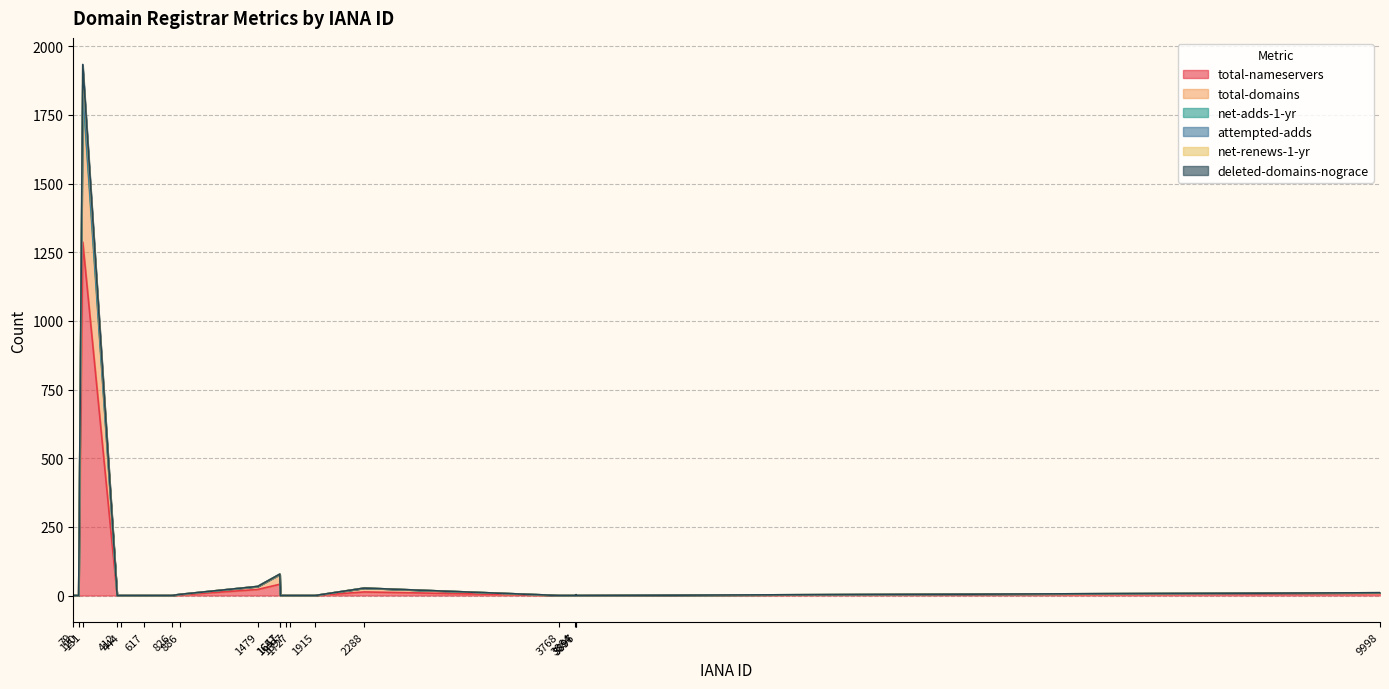

How many positive values does the total-nameservers series have?

7